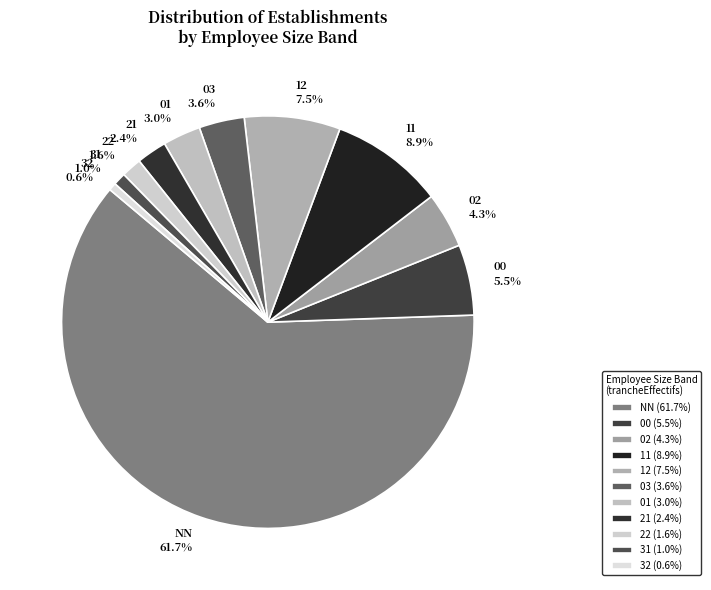

True or false: 02 accounts for 4% of the total.

True